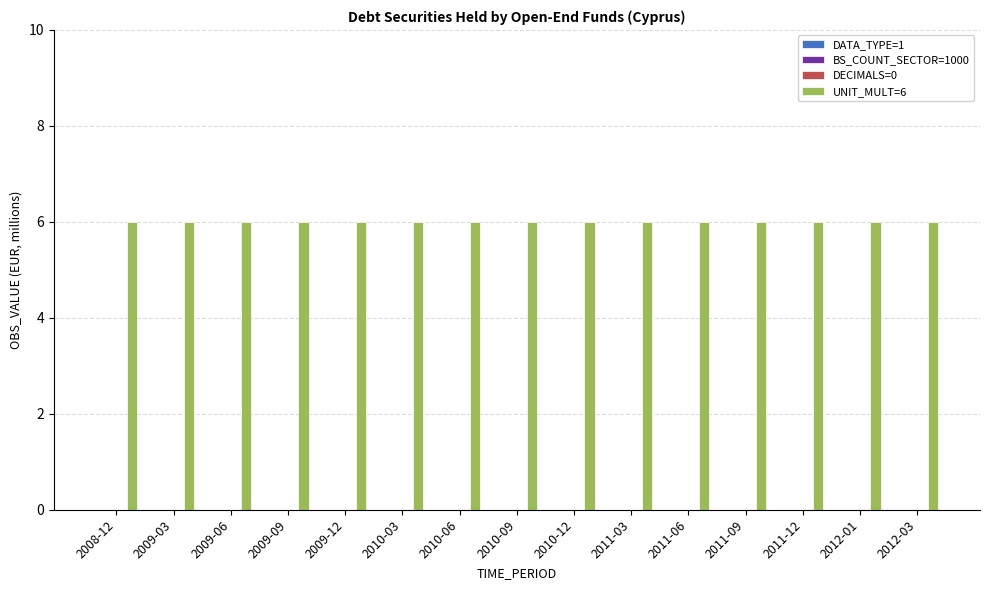

Reading left to right, transcribe all the data shown in this chart.

DATA_TYPE=1: 0	0	0	0	0	0	0	0	0	0	0	0	0	0	0
BS_COUNT_SECTOR=1000: 0	0	0	0	0	0	0	0	0	0	0	0	0	0	0
DECIMALS=0: 0	0	0	0	0	0	0	0	0	0	0	0	0	0	0
UNIT_MULT=6: 6	6	6	6	6	6	6	6	6	6	6	6	6	6	6